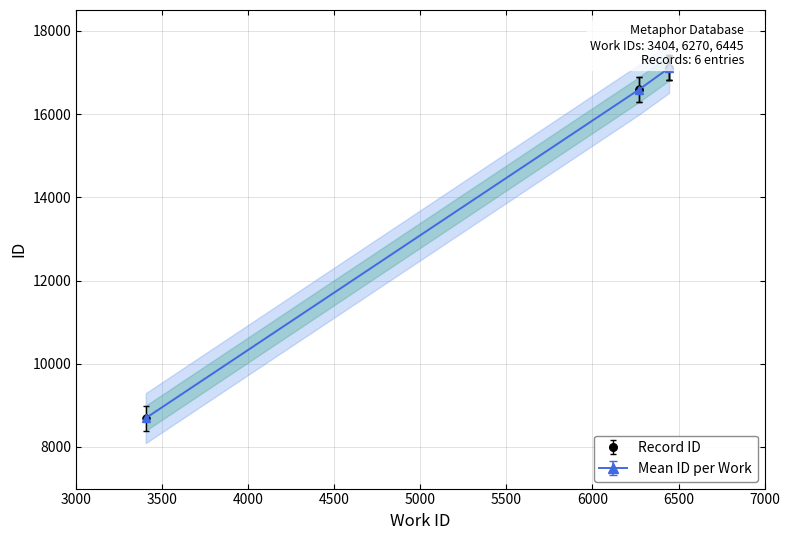

Is it true that the value at 6445 is 28301?

False